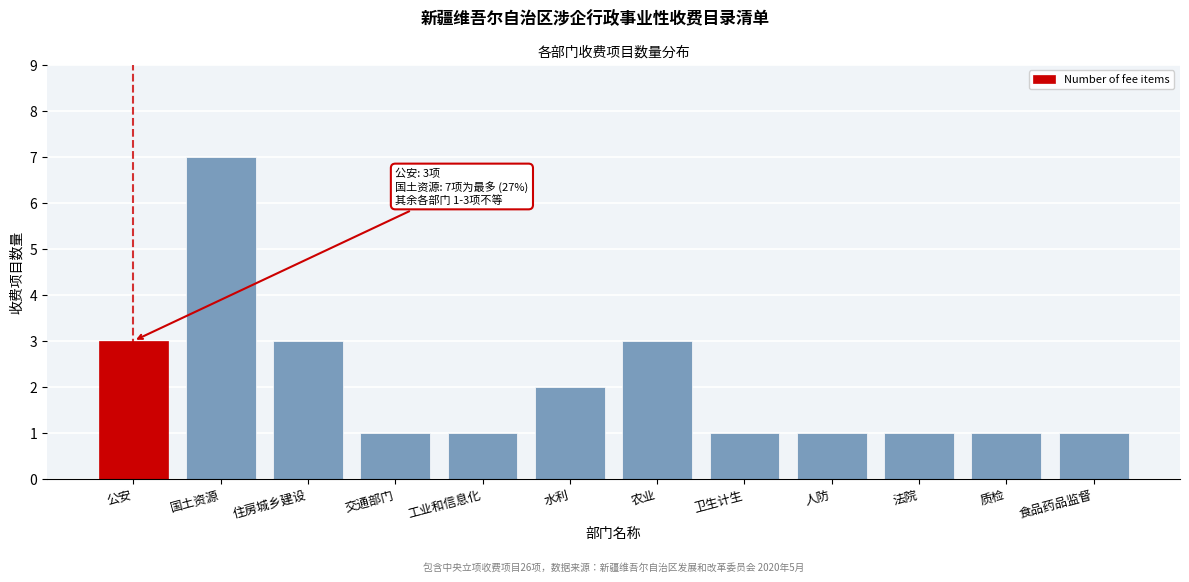

Reading right to left, list all the values displayed in this chart.

1	1	1	1	1	3	2	1	1	3	7	3